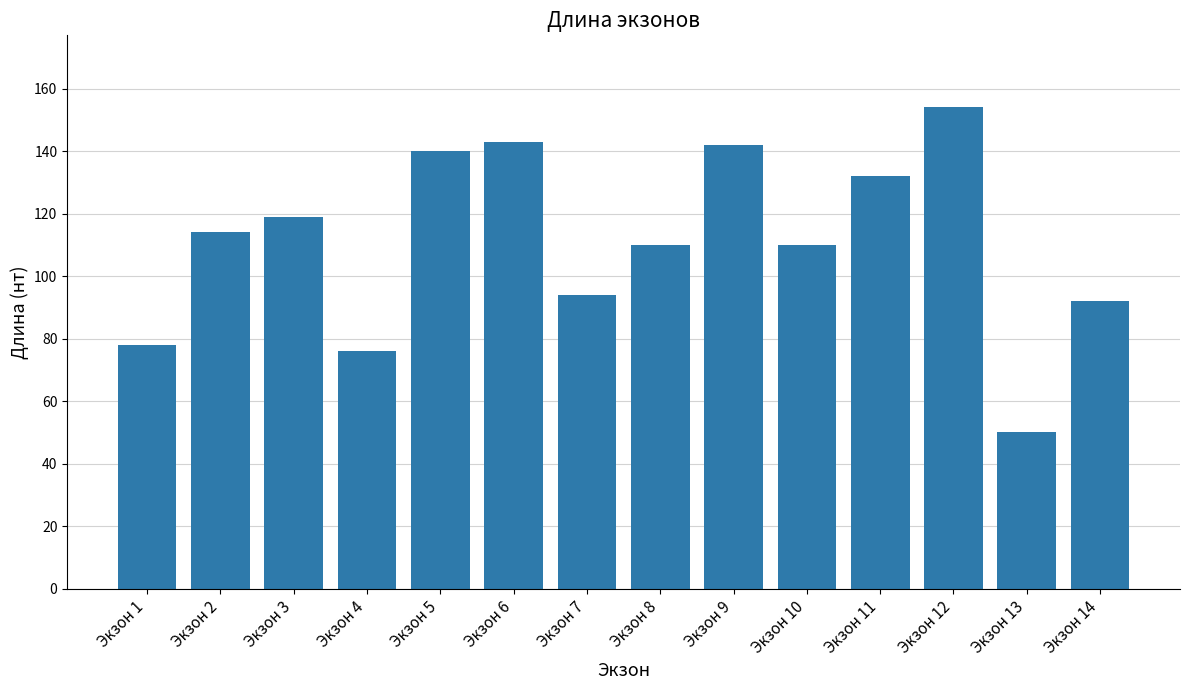

What value does the data have at Экзон 10?

110